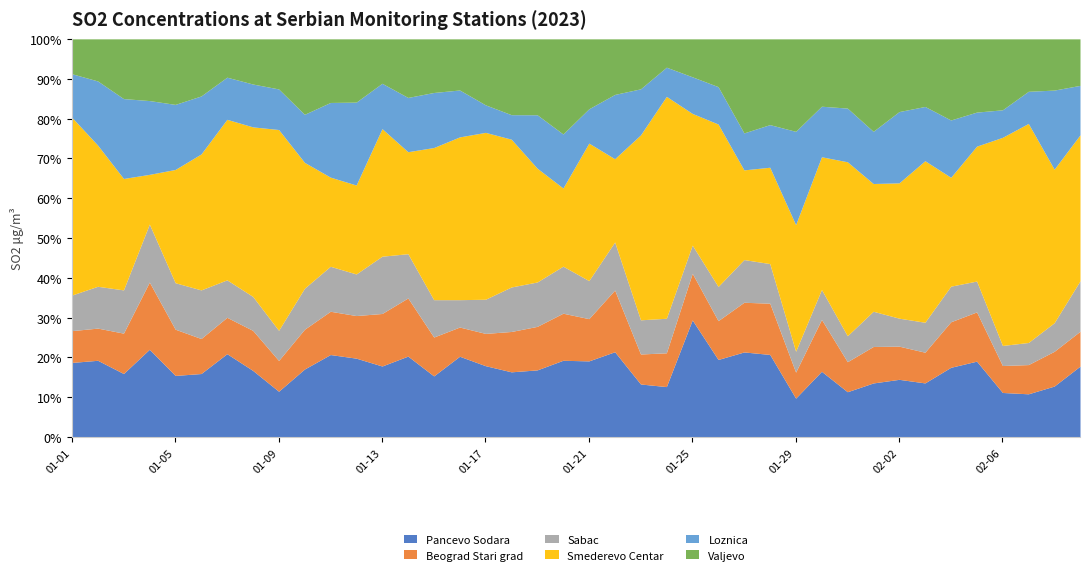

True or false: Smederevo Centar and Sabac cross at least once.

True